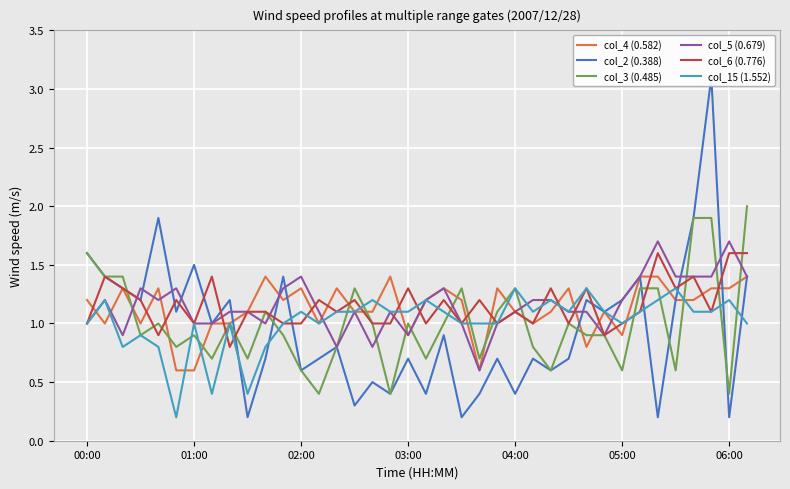

What is the greatest value displayed?

3.1